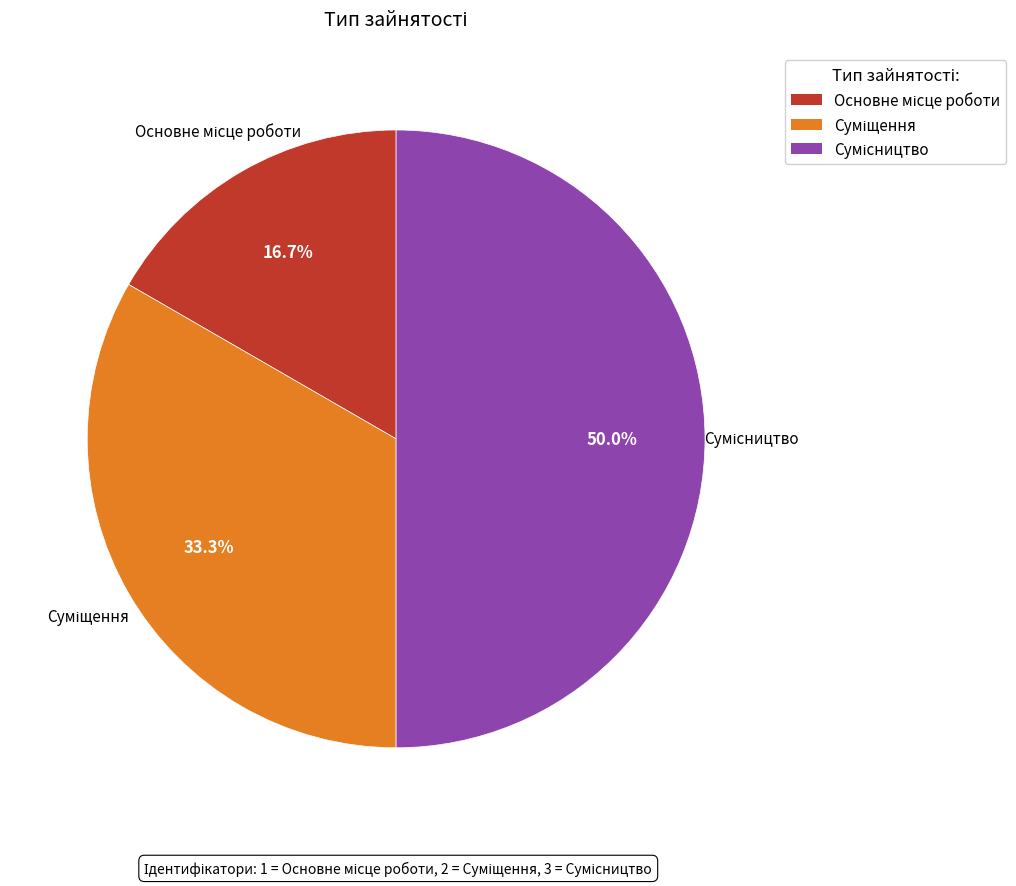

Count the number of slices in the pie.

3